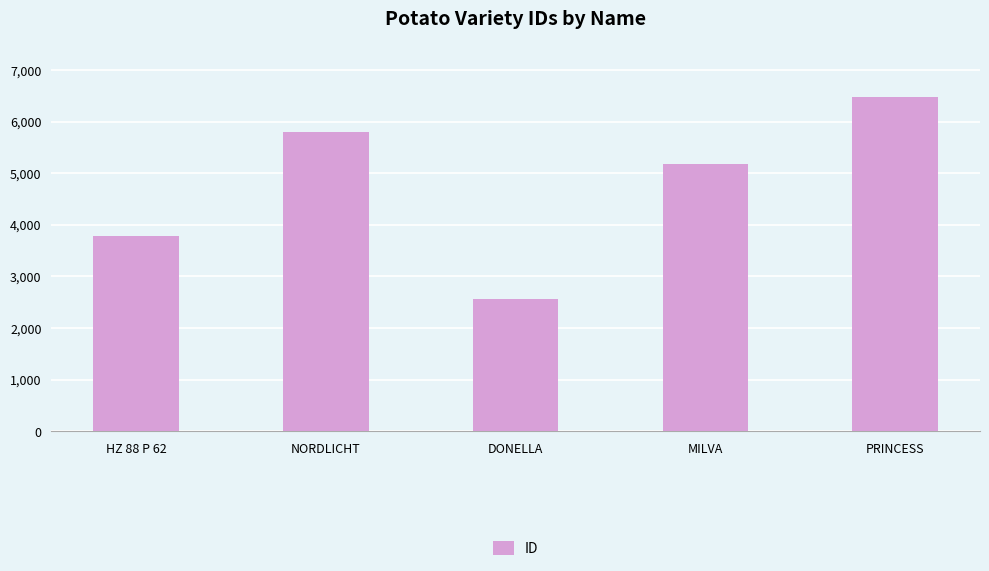

How many values are below 5188?

2